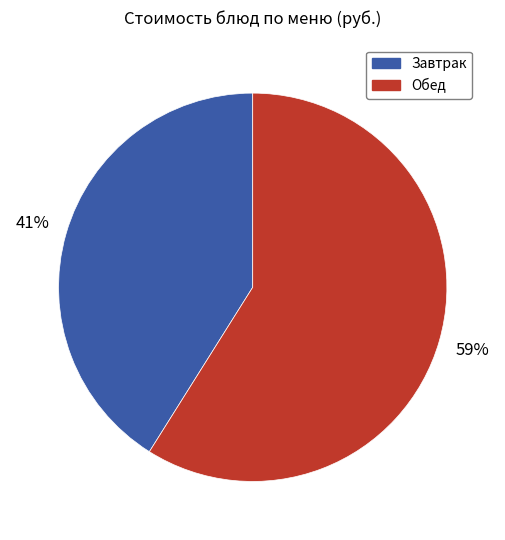

To the nearest percent, what is the average slice percentage?

50%